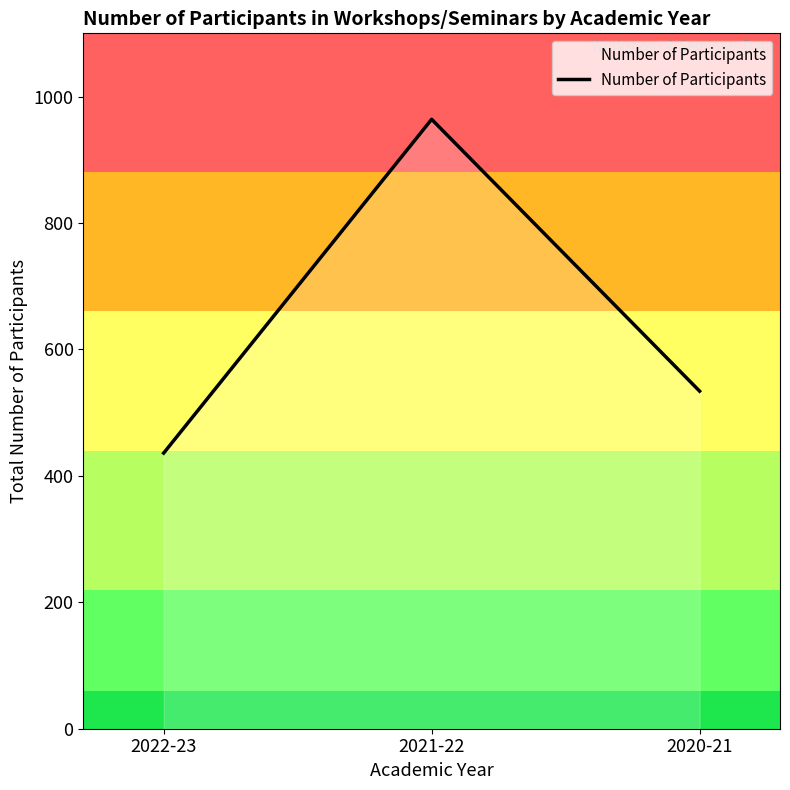

True or false: the data shows 964 at 2021-22.

True